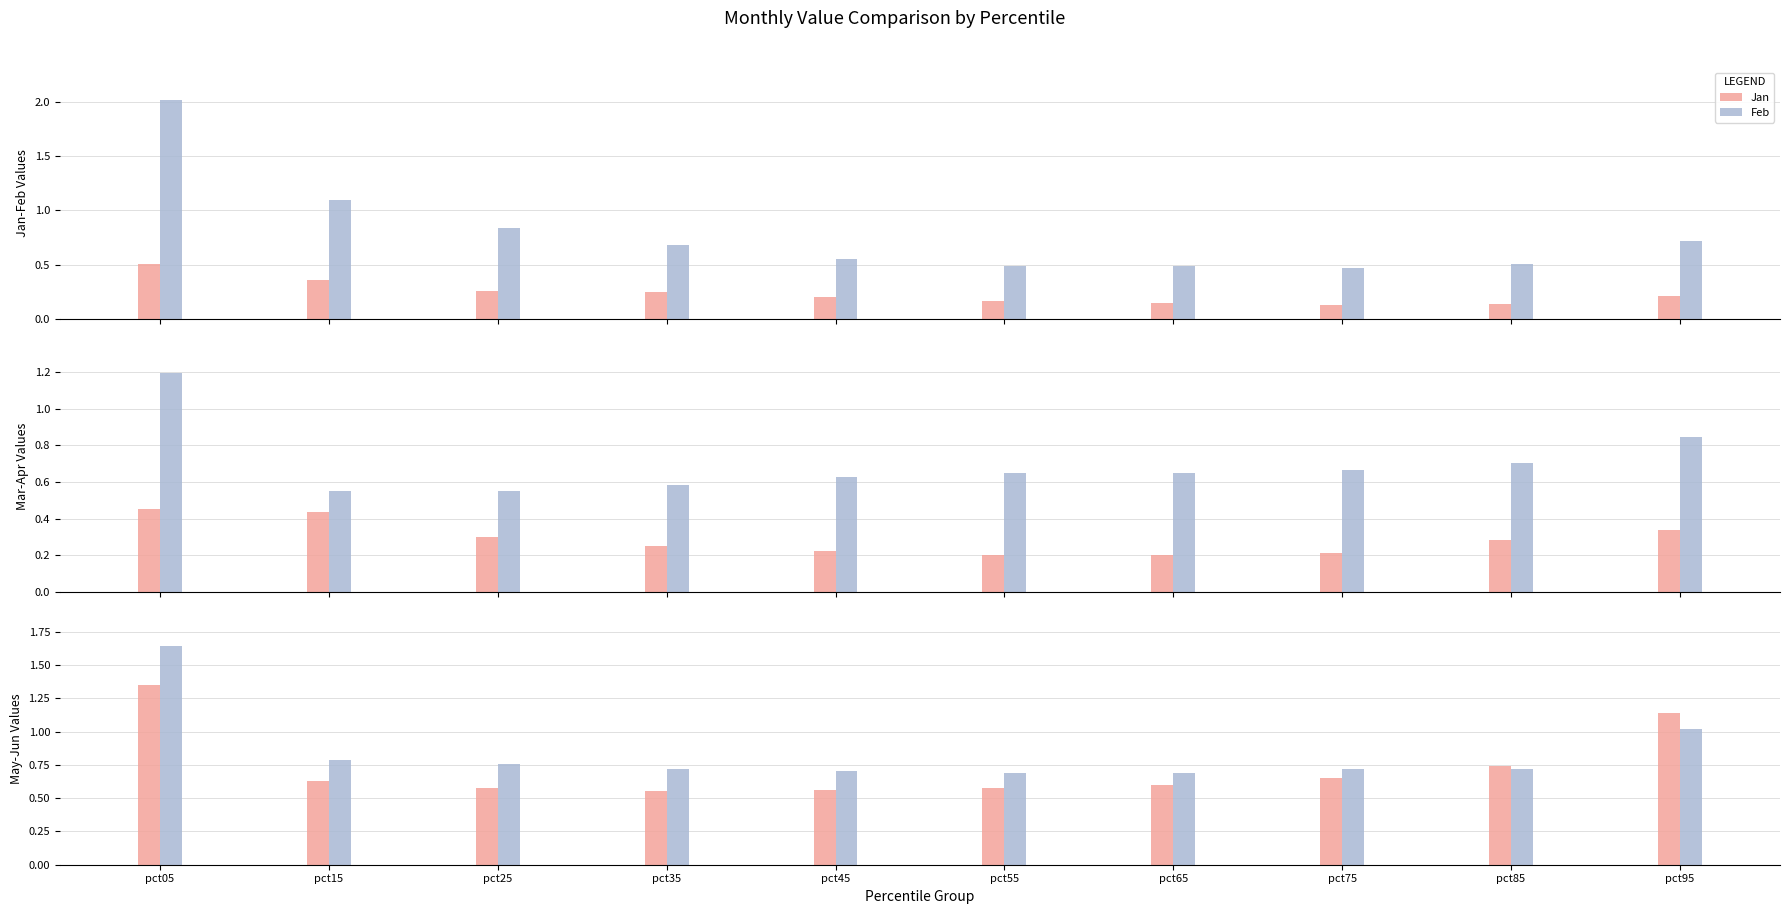

Is the value of Mar at pct05 greater than the value of May at pct95?

No